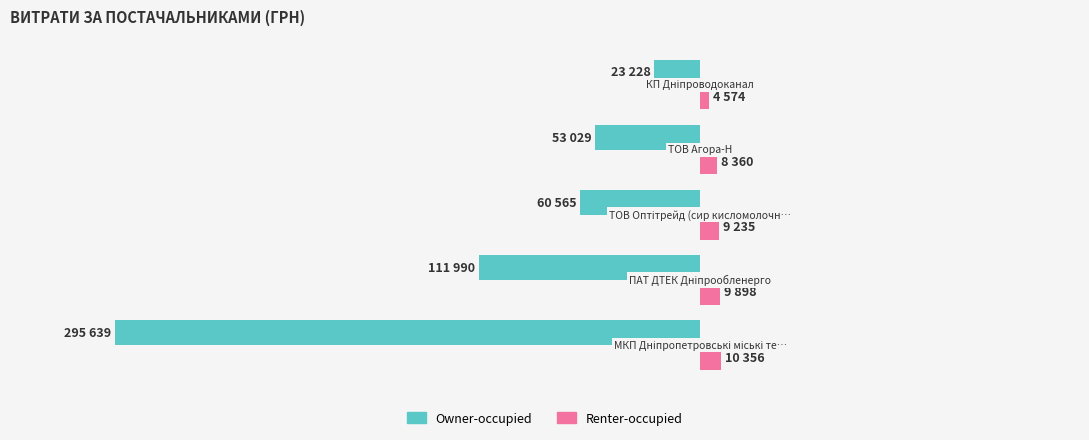

What are all the series names shown in the legend?

Owner-occupied, Renter-occupied